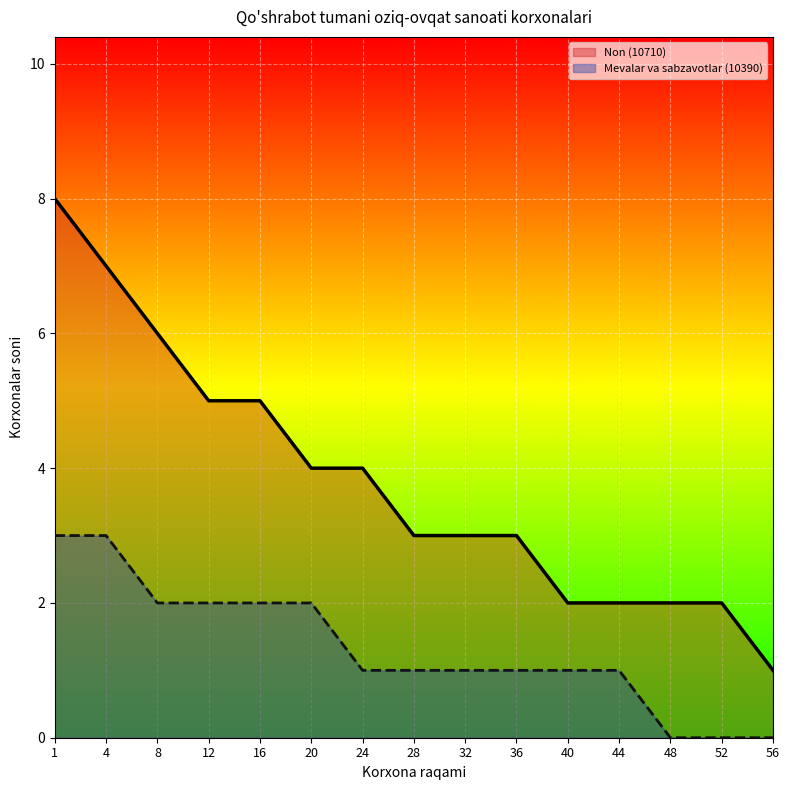

At which category is the sum across all series the highest?

1